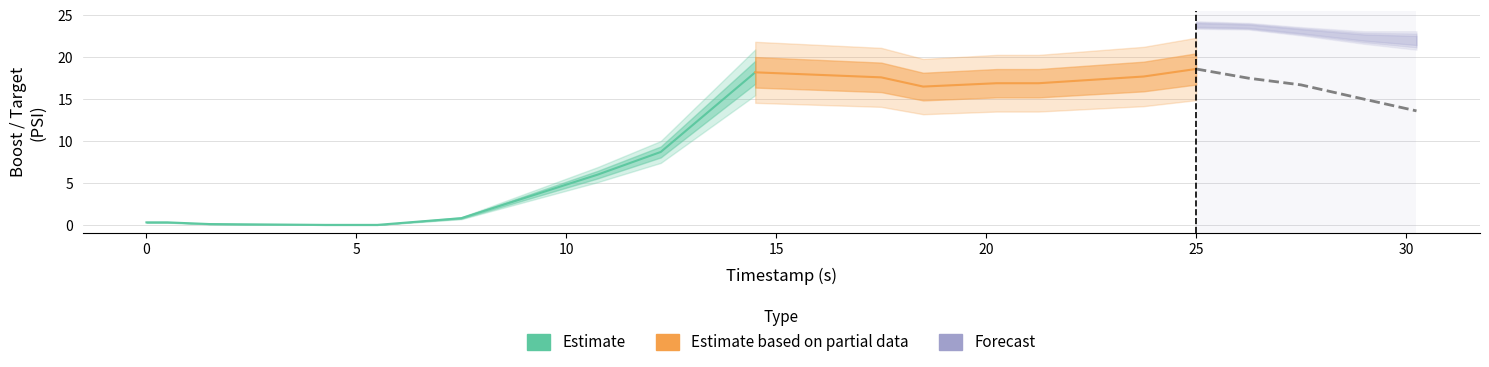

Between 4 and 15, which is larger?

15